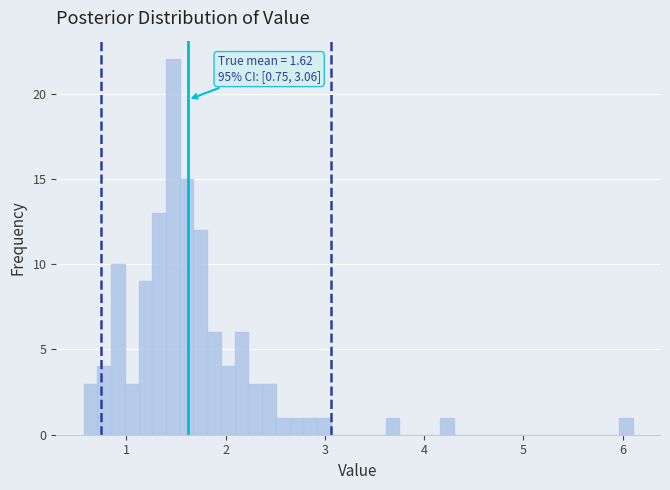

Around what value on the x-axis is the tallest bar? Give the approximate position of its centre, as read against the axis.

1.5